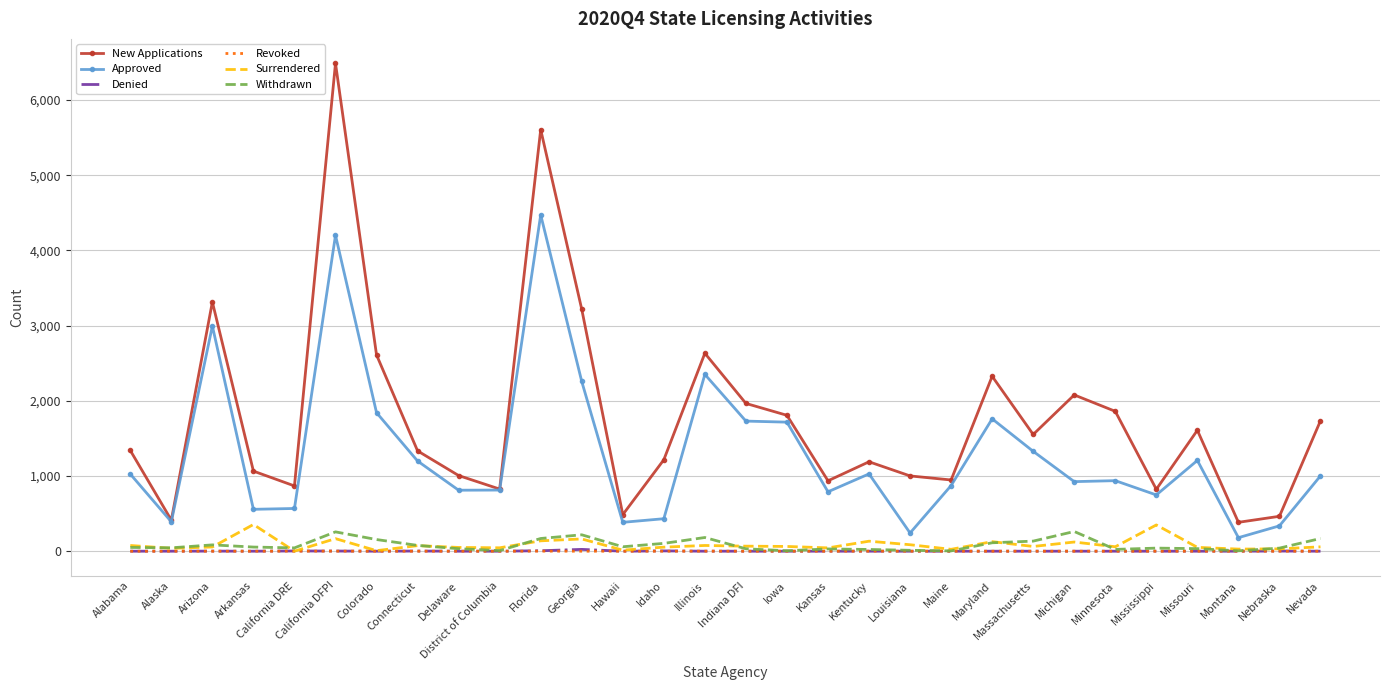

Which series changed the most between Arkansas and Iowa?

Approved